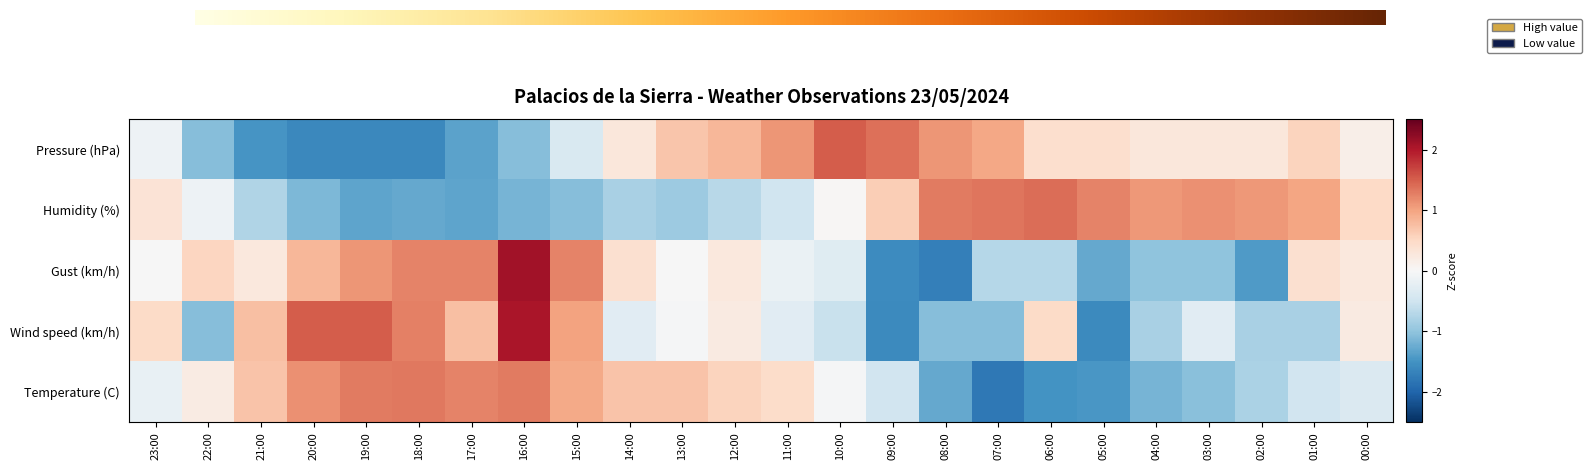

How many distinct data groups are displayed?

5